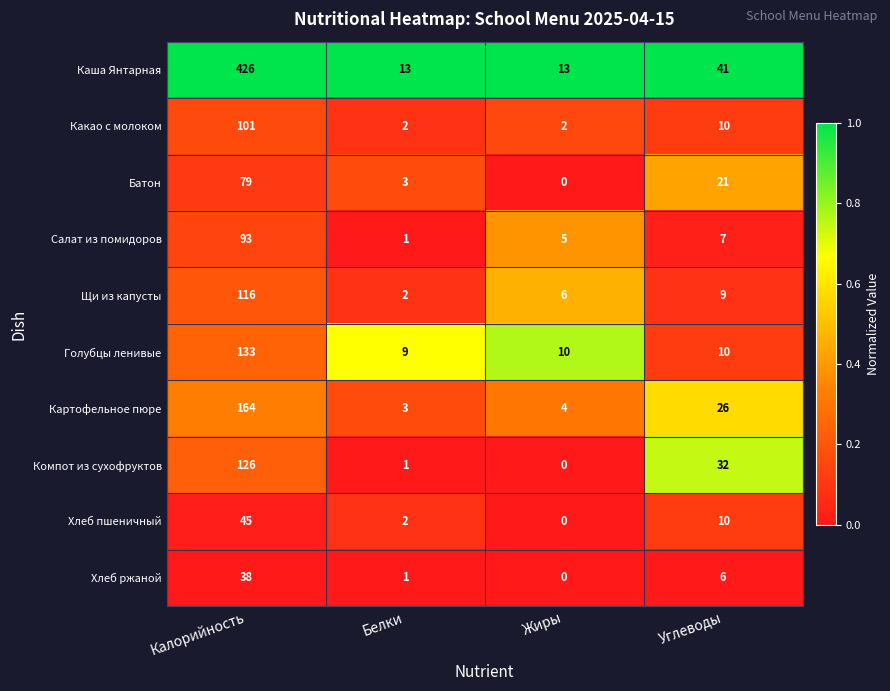

What is the sum of all Какао с молоком values?

115